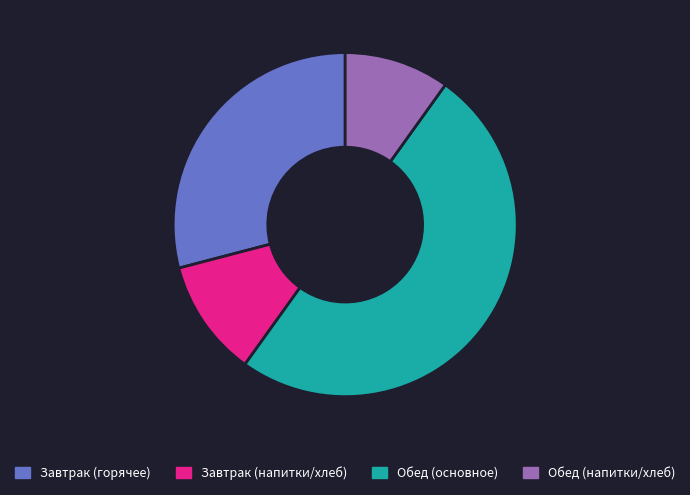

What is the ratio of the value at Завтрак (горячее) to the value at Завтрак (напитки/хлеб)?

2.6